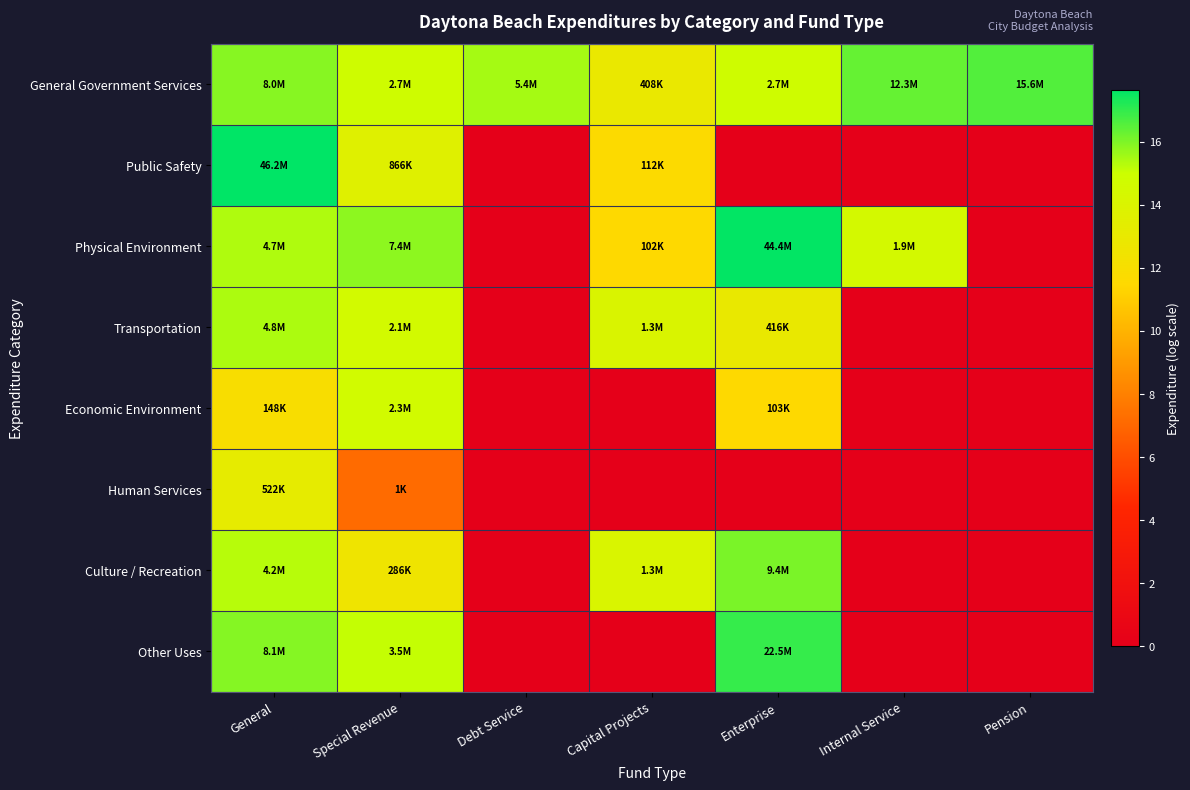

How many data points does each series have?

7